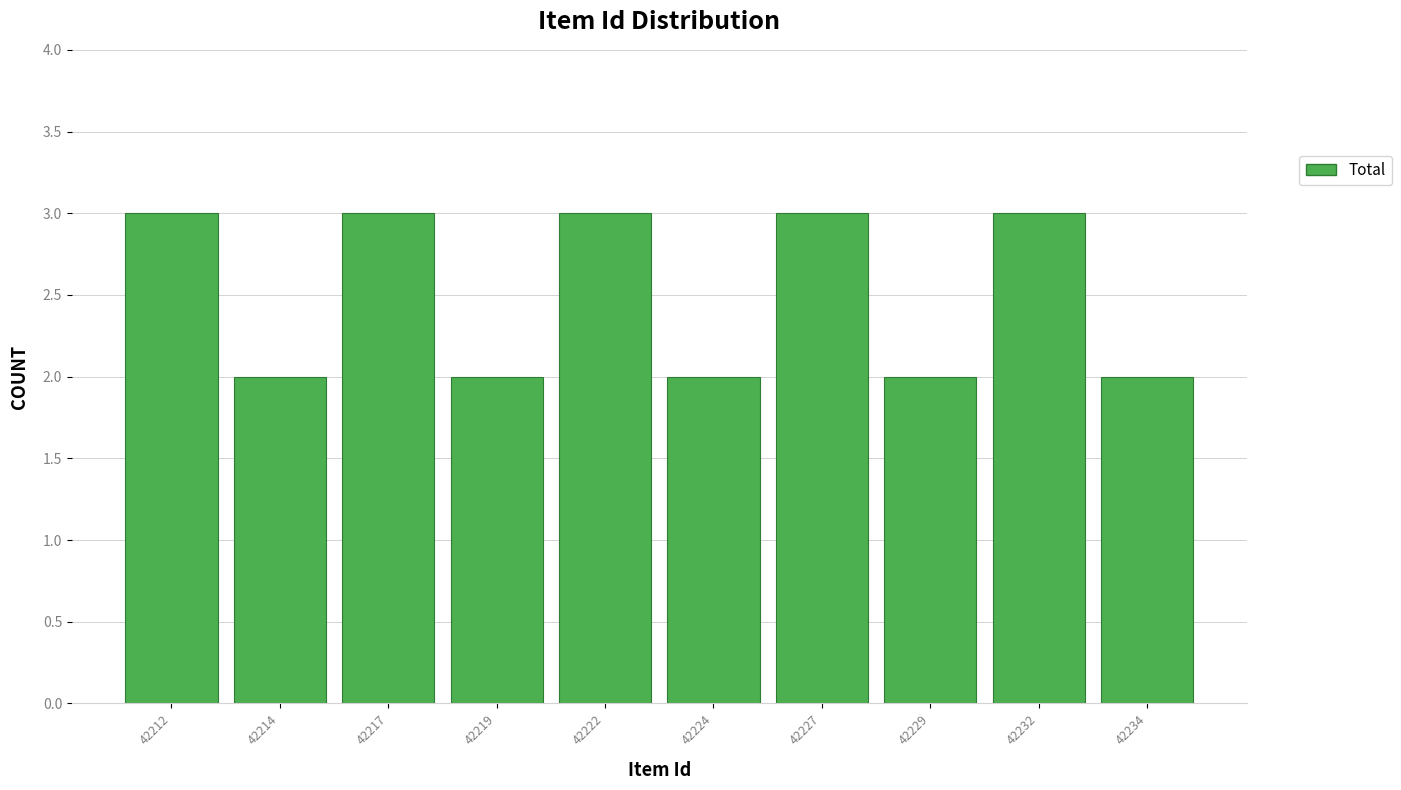

Reading left to right, extract all data points from this chart.

42212=3	42214=2	42217=3	42219=2	42222=3	42224=2	42227=3	42229=2	42232=3	42234=2